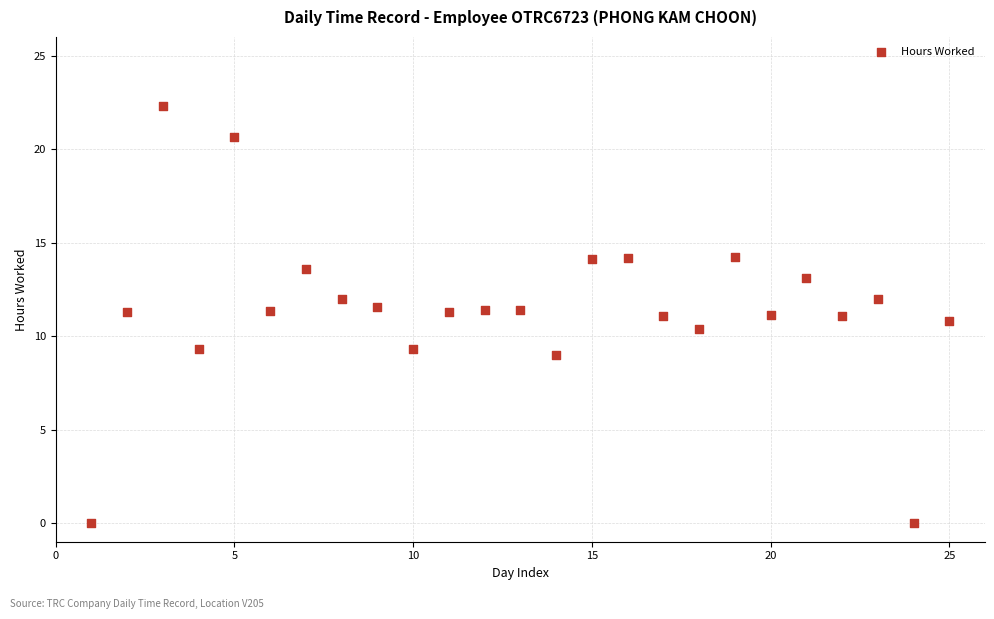

What is the range of X values (max minus min)?

24.0